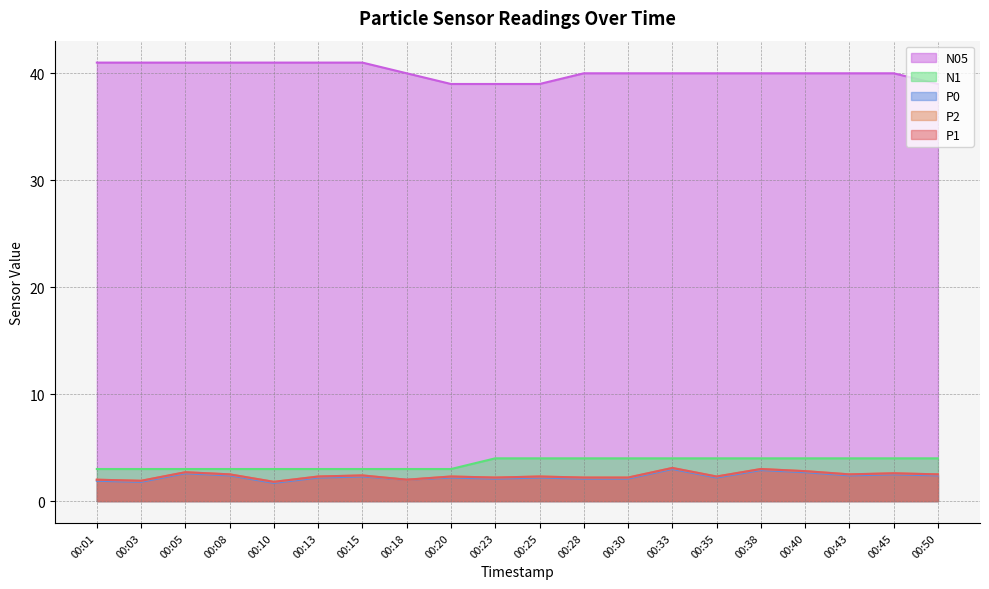

True or false: P0 and P2 cross at least once.

False